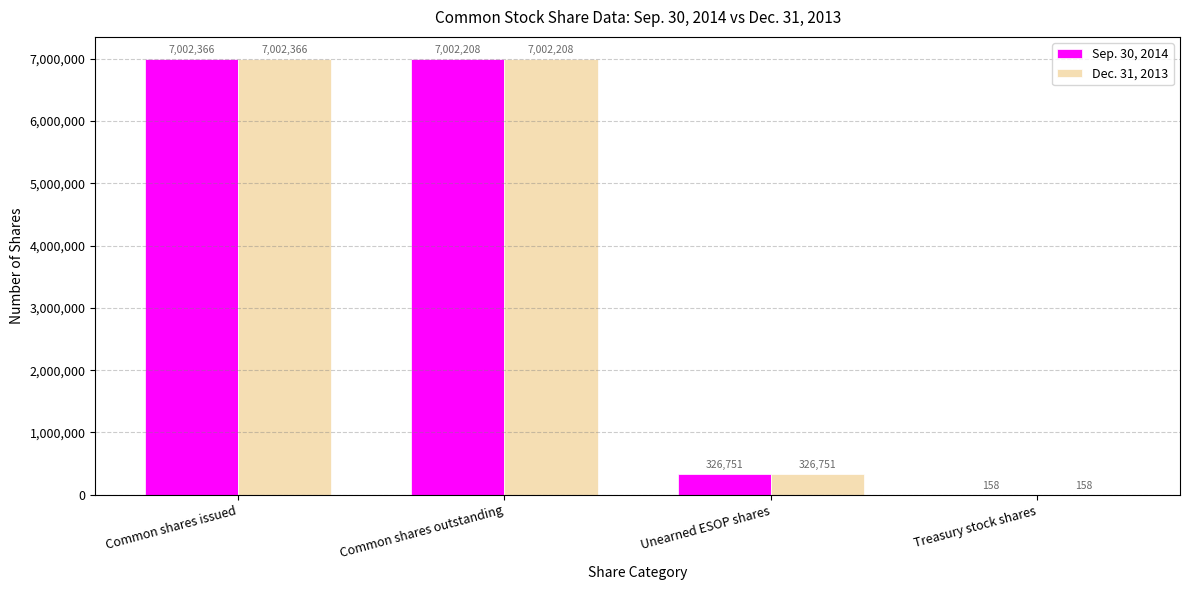

What is the total value across all series at Unearned ESOP shares?

653502